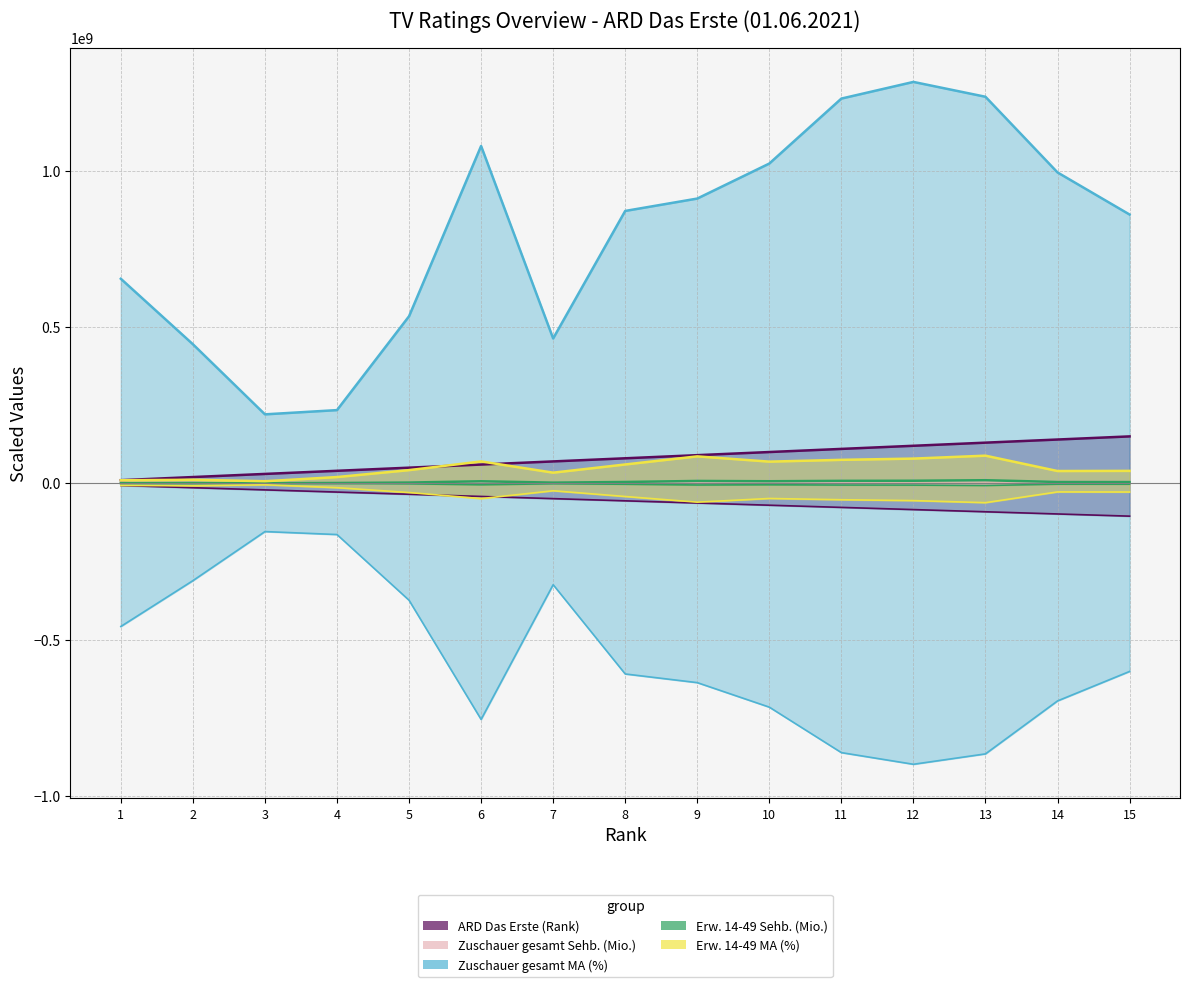

What is the lowest value of the Erw. 14-49 Sehb. (Mio.) series?

375351.6